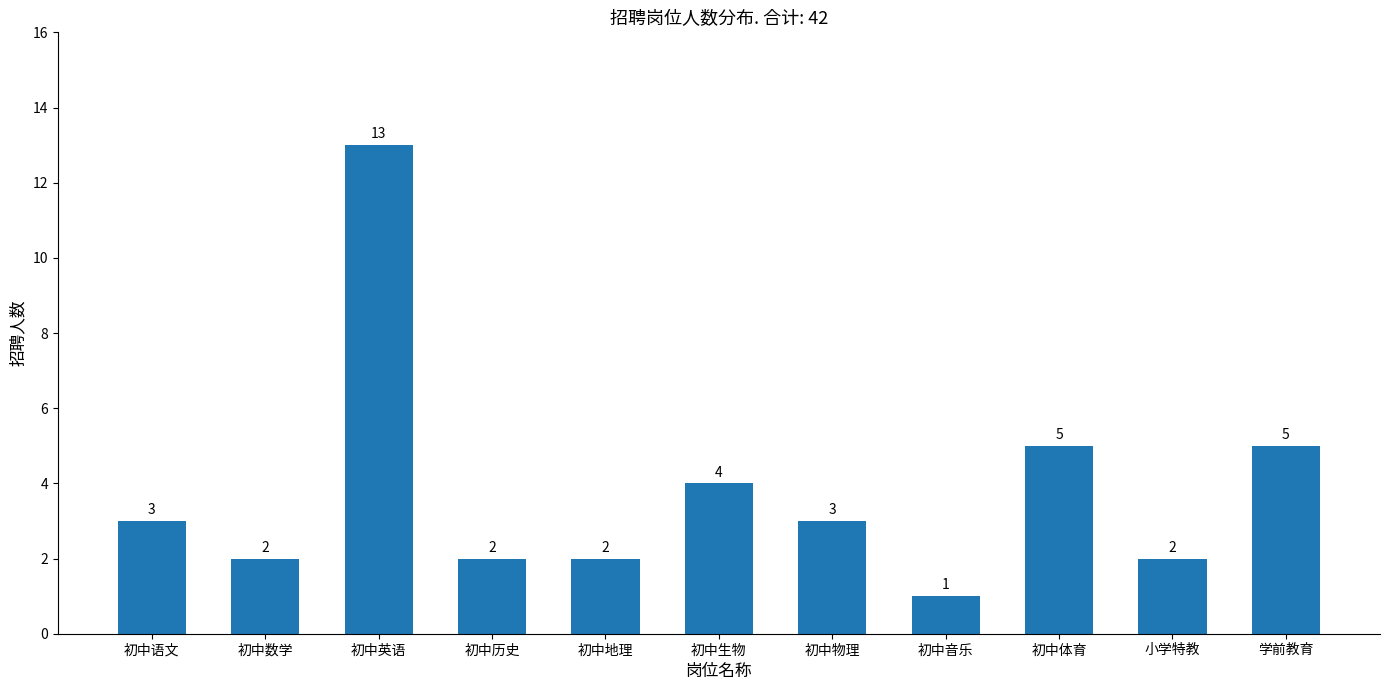

Reading right to left, what are all the values shown in this chart?

5	2	5	1	3	4	2	2	13	2	3